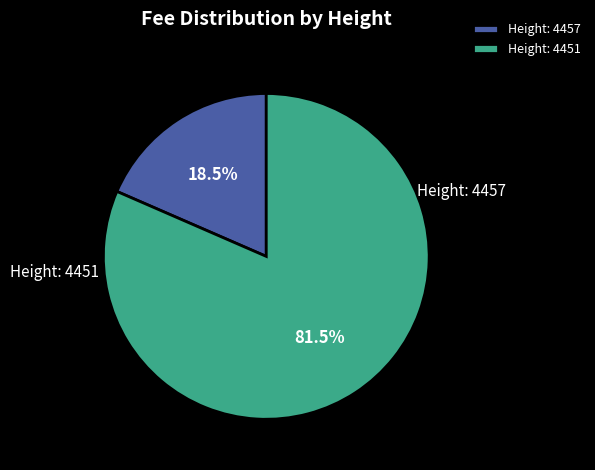

To the nearest percent, what is the average slice percentage?

50%